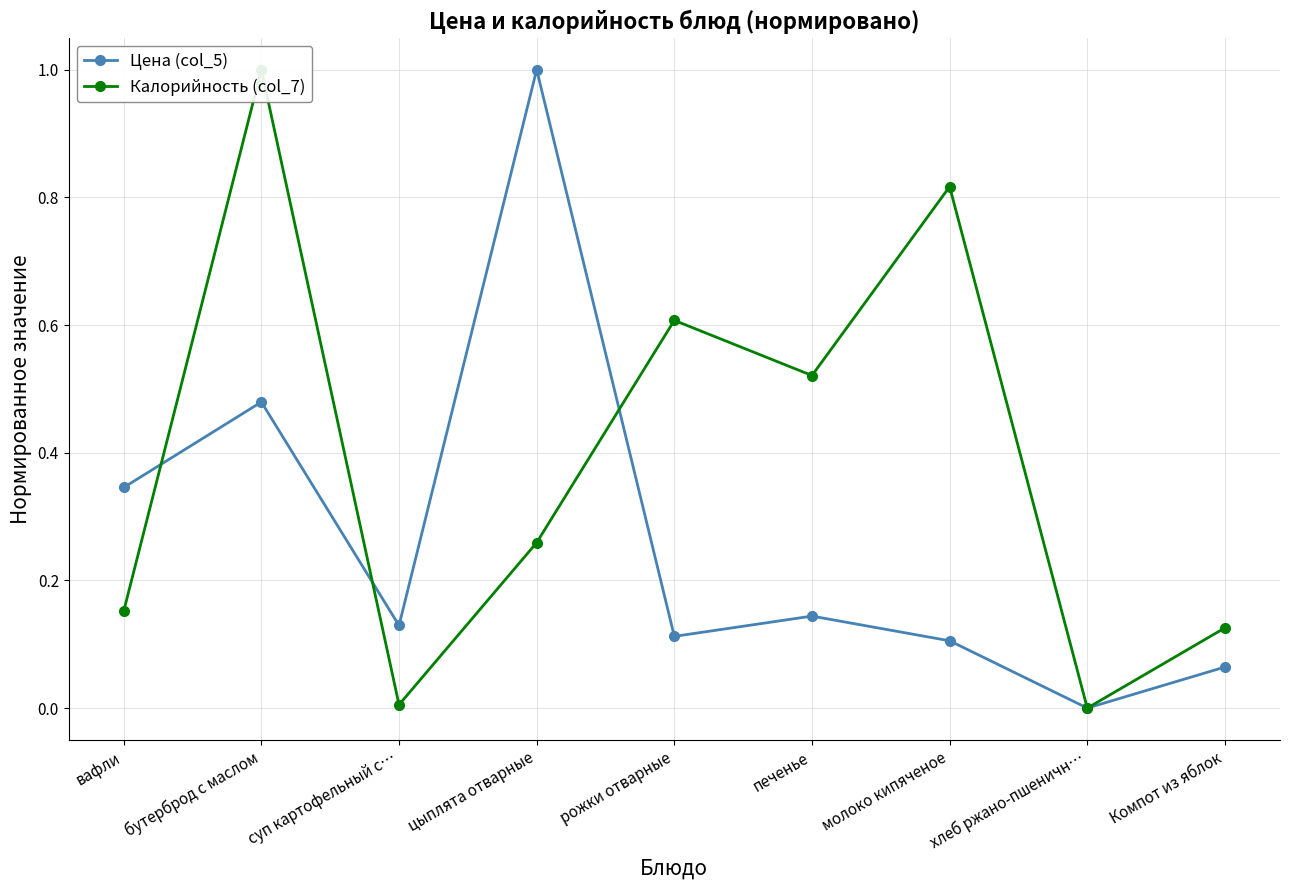

What is the difference between the maximum and minimum values in the Калорийность (col_7) series?

1.0